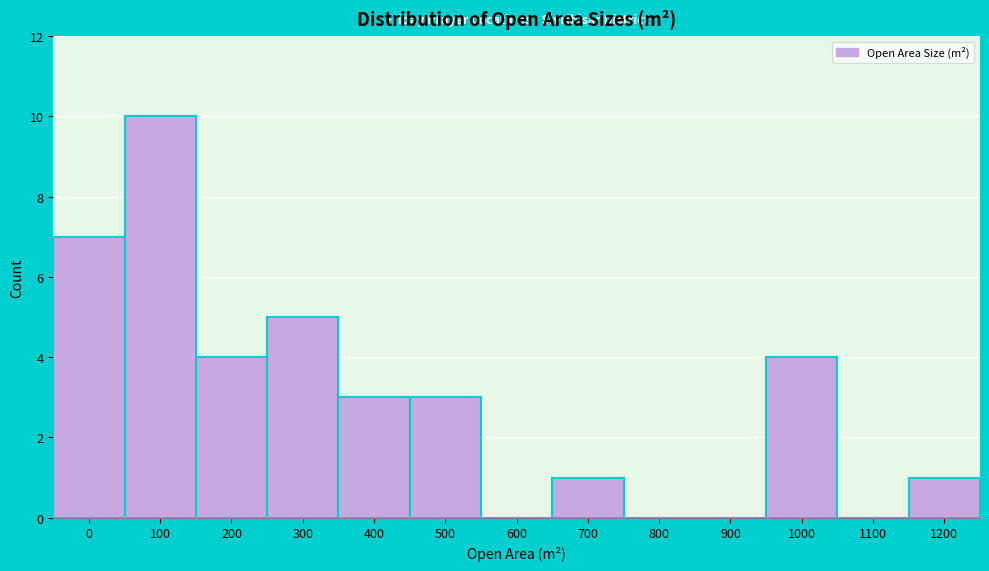

Reading left to right, list all the values displayed in this chart.

0=7	100=10	200=4	300=5	400=3	500=3	600=0	700=1	800=0	900=0	1000=4	1100=0	1200=1